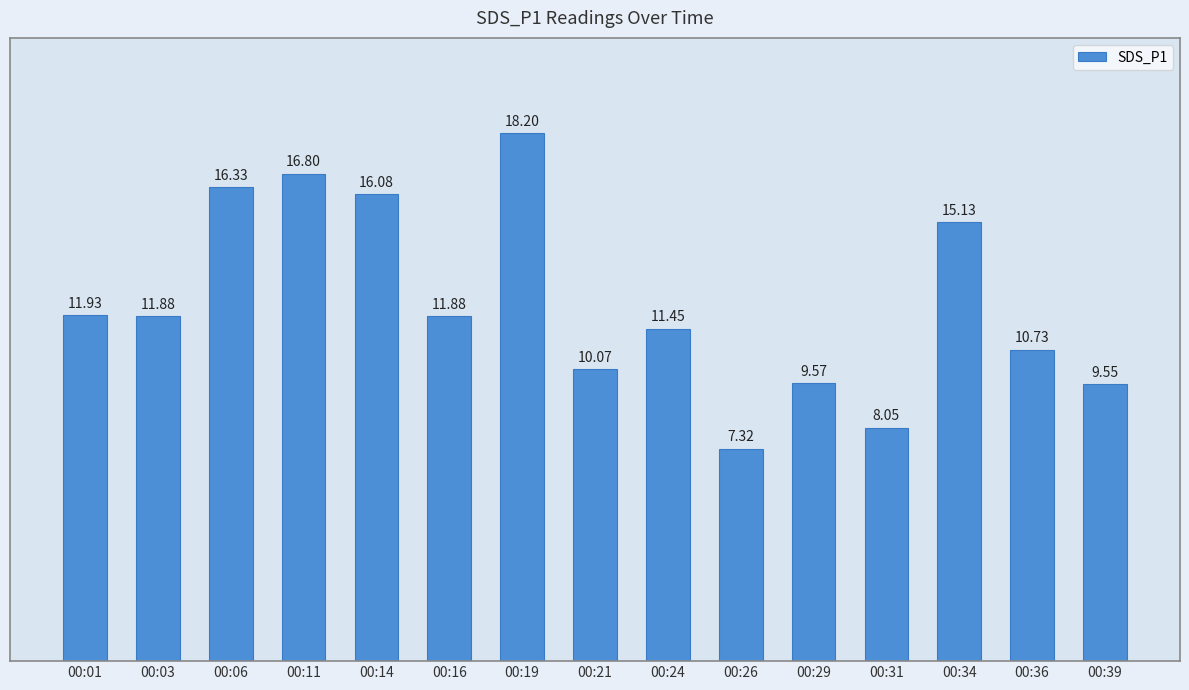

Where does the data first go above 11?

00:01